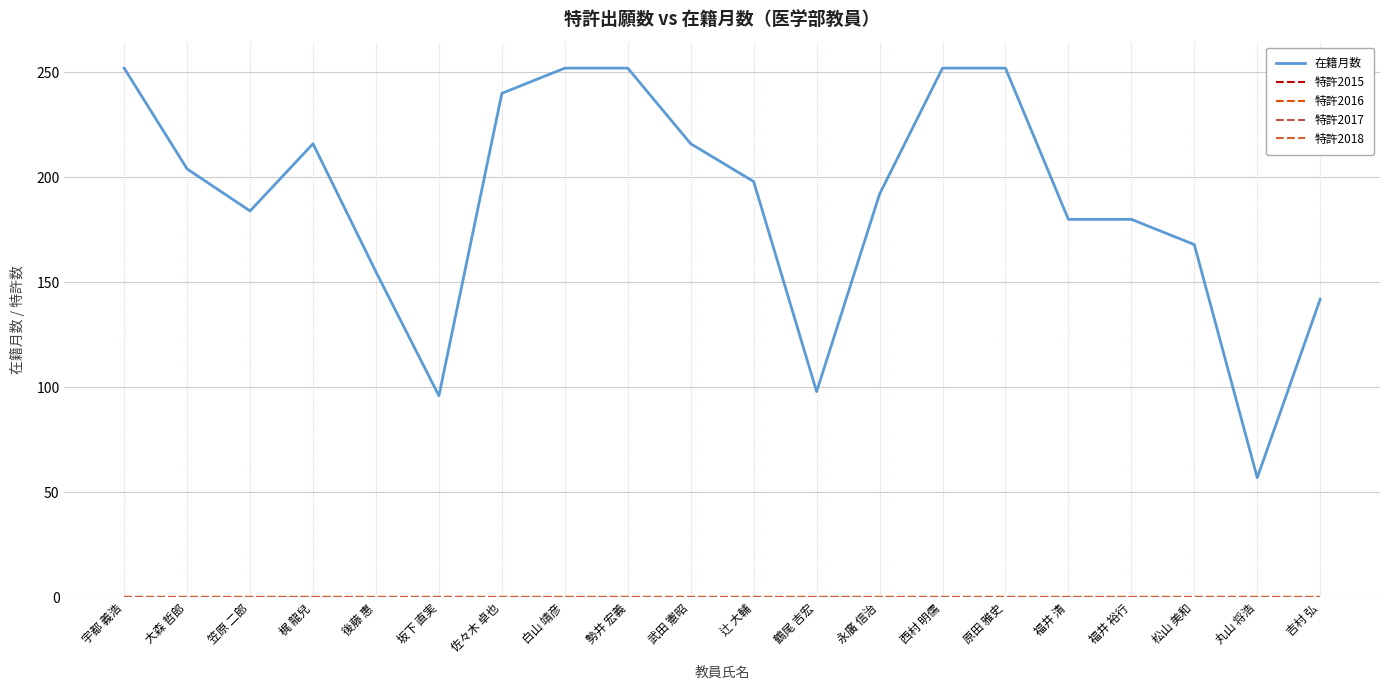

What is the minimum value for 在籍月数?

57